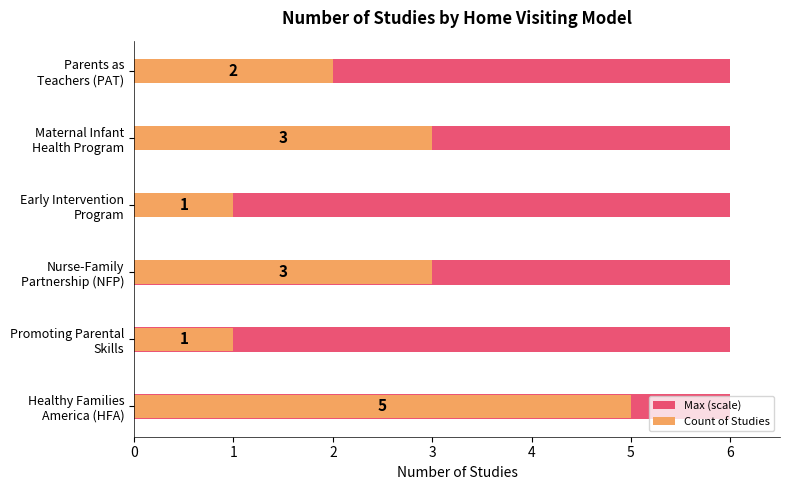

What is the value of the Count of Studies bar at the 6th from the left?

2.0